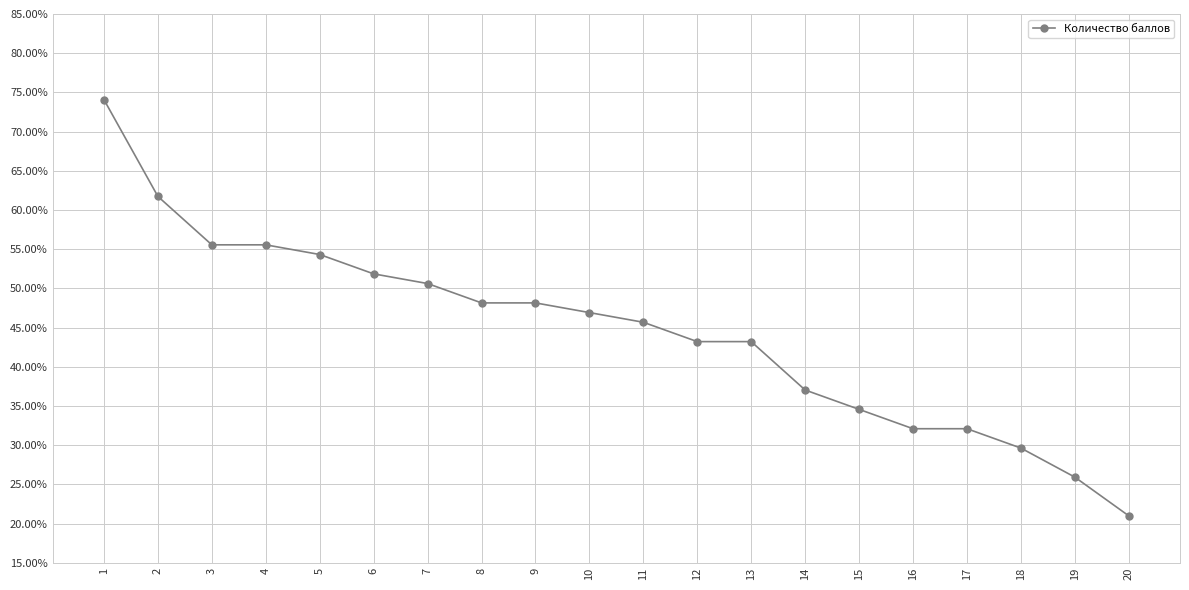

Is this an area chart (filled region under the line)?

No